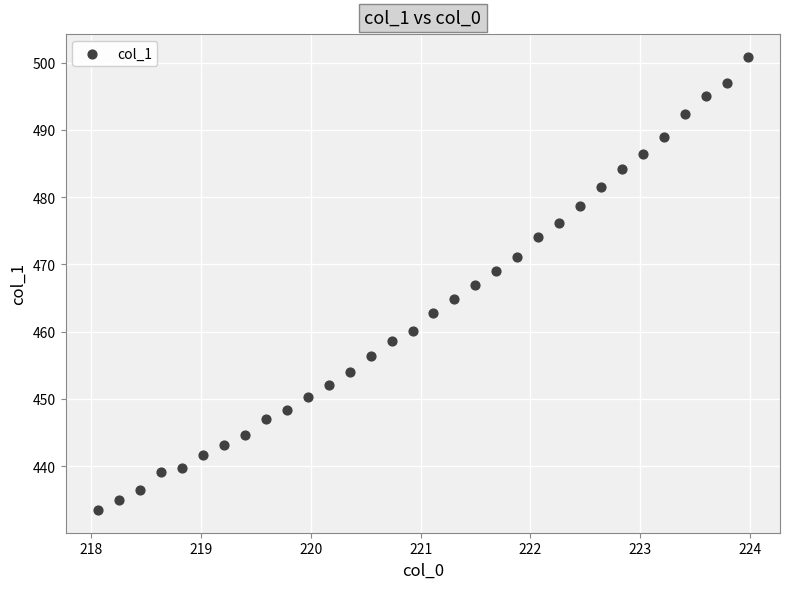

What is the range of Y values (max minus min)?

67.4